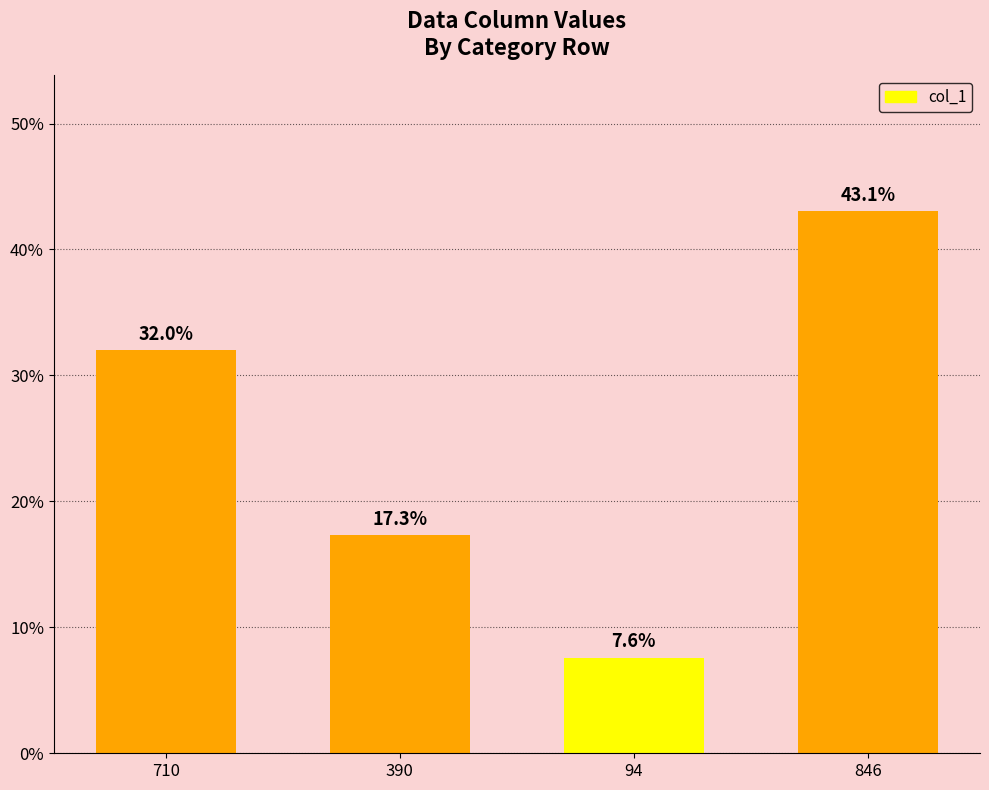

What is the sum of all values?

100.0